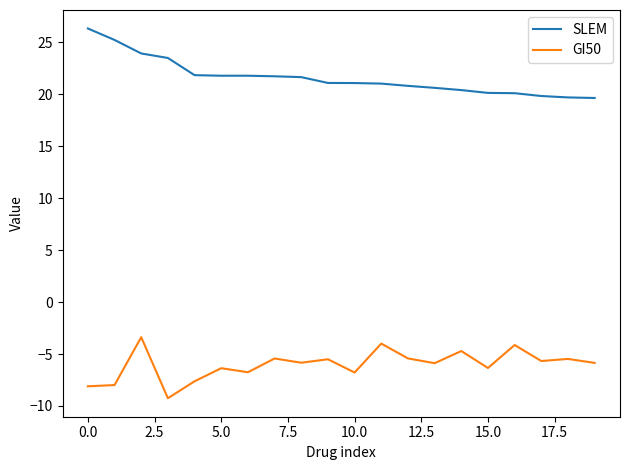

Does the chart have visible grid lines?

No